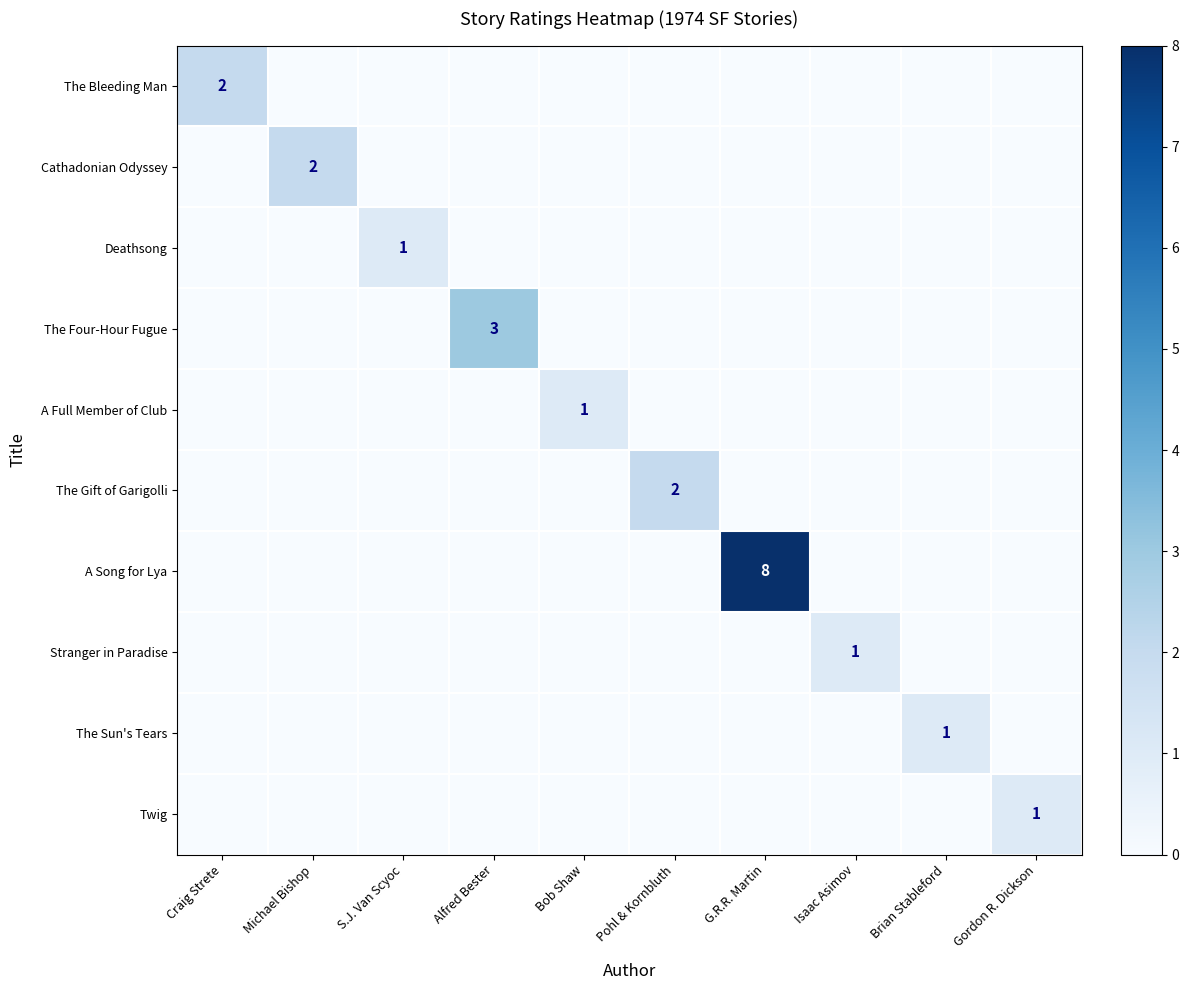

At which category is the sum across all series the highest?

G.R.R. Martin